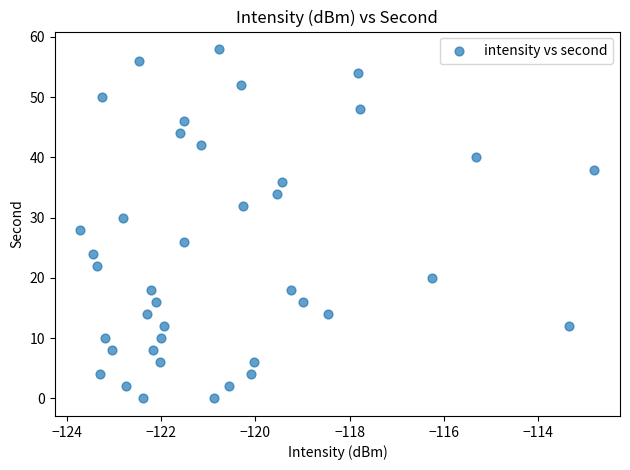

What is the range of Y values (max minus min)?

58